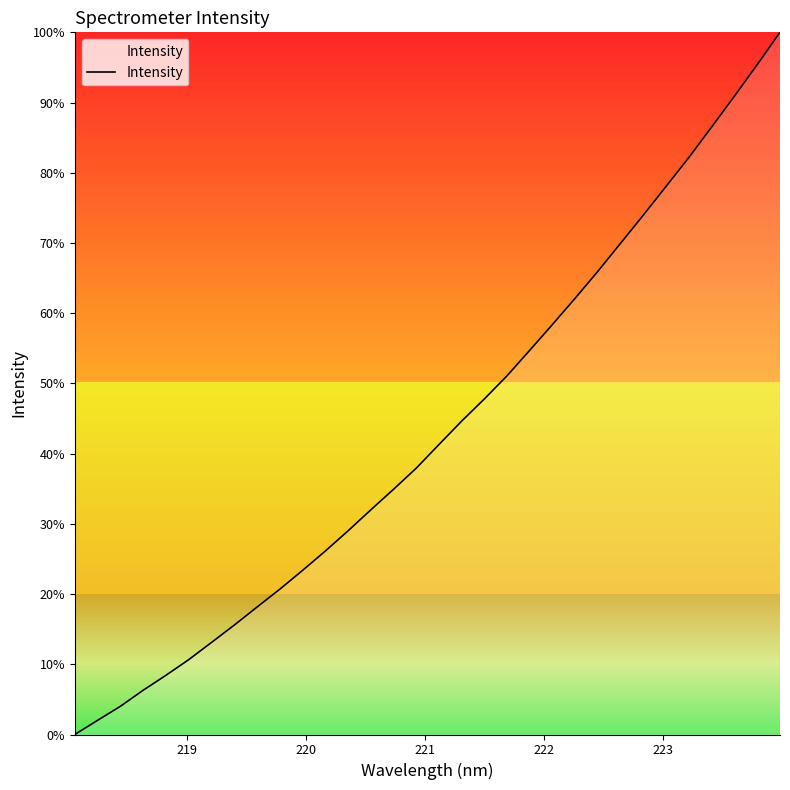

What is the greatest value displayed?

100.0